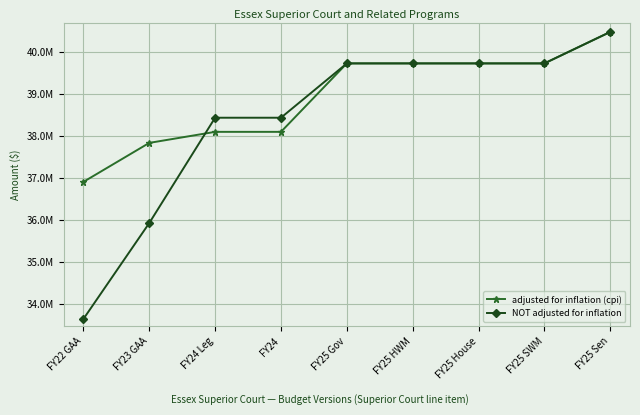

Which series changed the most between FY25 HWM and FY25 Sen?

adjusted for inflation (cpi)